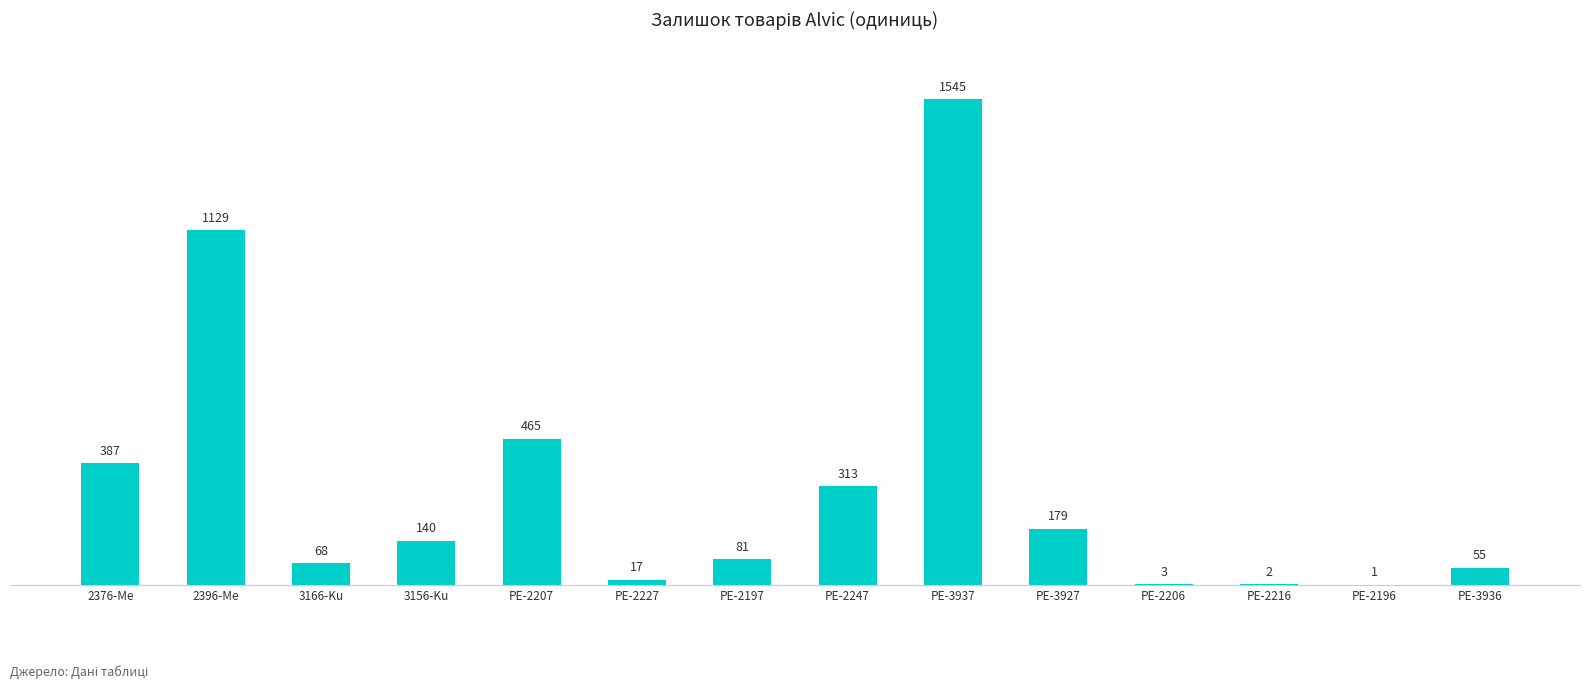

Reading left to right, extract all data points from this chart.

387	1129	68	140	465	17	81	313	1545	179	3	2	1	55